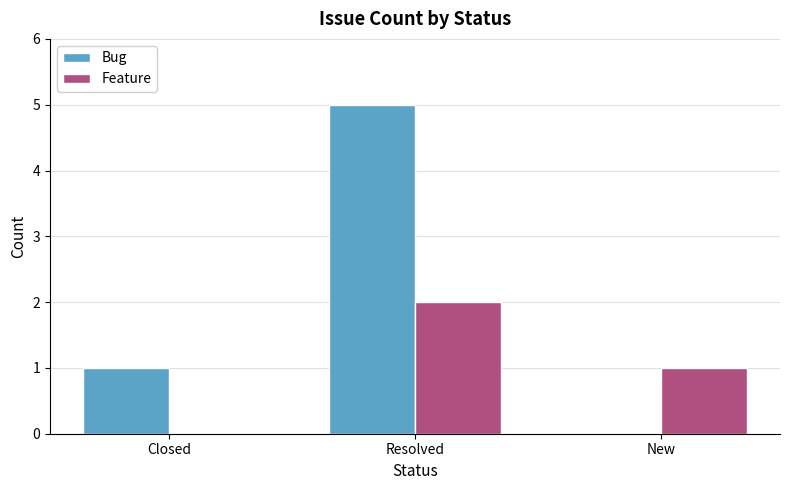

Count the number of categories in the chart.

3